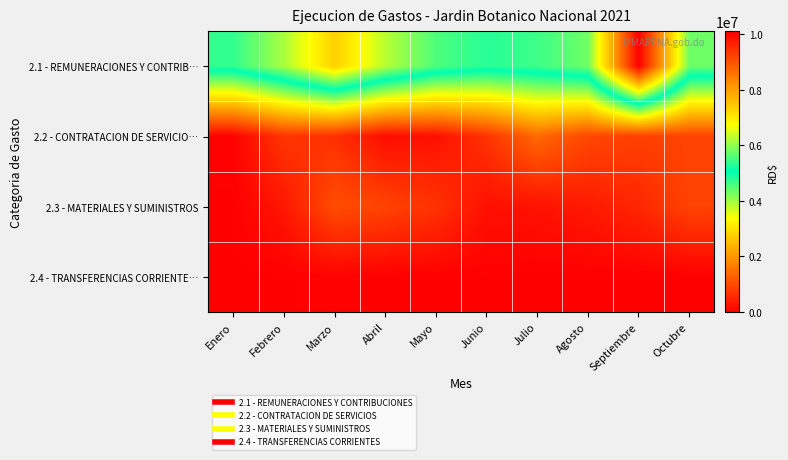

Reading right to left, list all the values displayed in this chart.

2.1 - REMUNERACIONES Y CONTRIB…: Octubre=5770805.2	Septiembre=10112422.6	Agosto=5787947.0	Julio=5449092.0	Junio=5310013.3	Mayo=5563555.7	Abril=6263750.8	Marzo=7341158.5	Febrero=6159509.8	Enero=5382347.4
2.2 - CONTRATACION DE SERVICIO…: Octubre=893864.1	Septiembre=849328.2	Agosto=947541.4	Julio=1397045.3	Junio=680912.7	Mayo=223911.9	Abril=178641.6	Marzo=628798.5	Febrero=716206.8	Enero=41699.1
2.3 - MATERIALES Y SUMINISTROS: Octubre=888106.7	Septiembre=512152.3	Agosto=344005.9	Julio=241772.4	Junio=216052.1	Mayo=671621.5	Abril=895724.7	Marzo=1018277.4	Febrero=306232.0	Enero=0.0
2.4 - TRANSFERENCIAS CORRIENTE…: Octubre=0.0	Septiembre=0.0	Agosto=0.0	Julio=-10000.0	Junio=10000.0	Mayo=0.0	Abril=0.0	Marzo=30000.0	Febrero=0.0	Enero=0.0